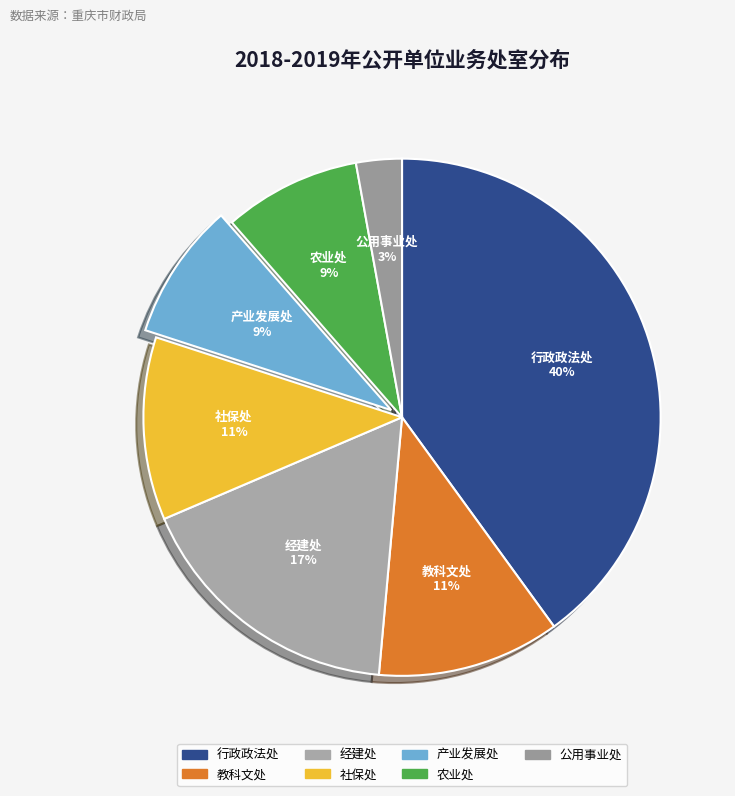

True or false: 公用事业处 accounts for 3% of the total.

True